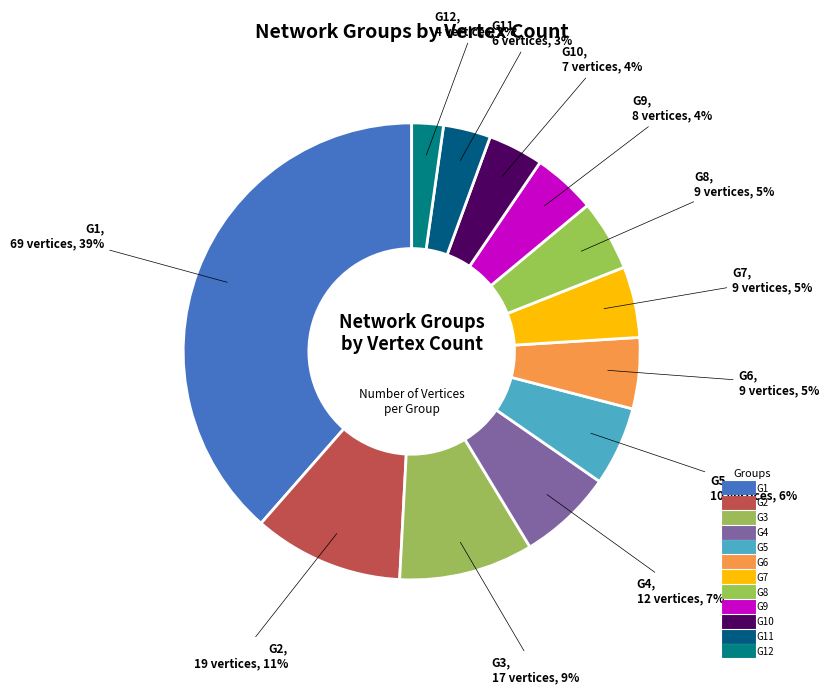

How many segments does this pie chart have?

12